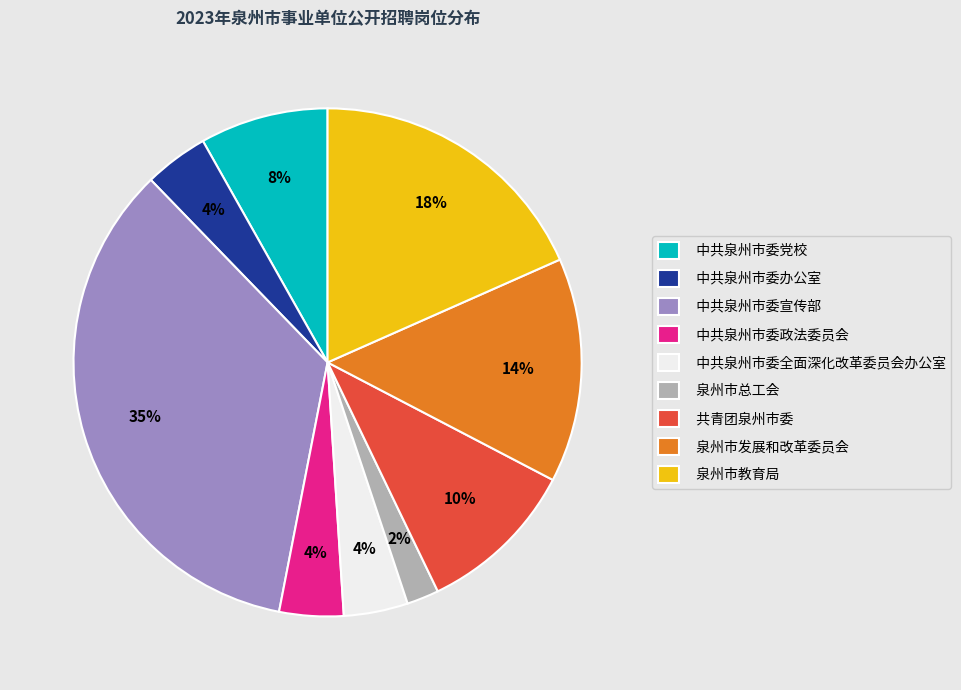

Which has a higher value, 中共泉州市委政法委员会 or 共青团泉州市委?

共青团泉州市委